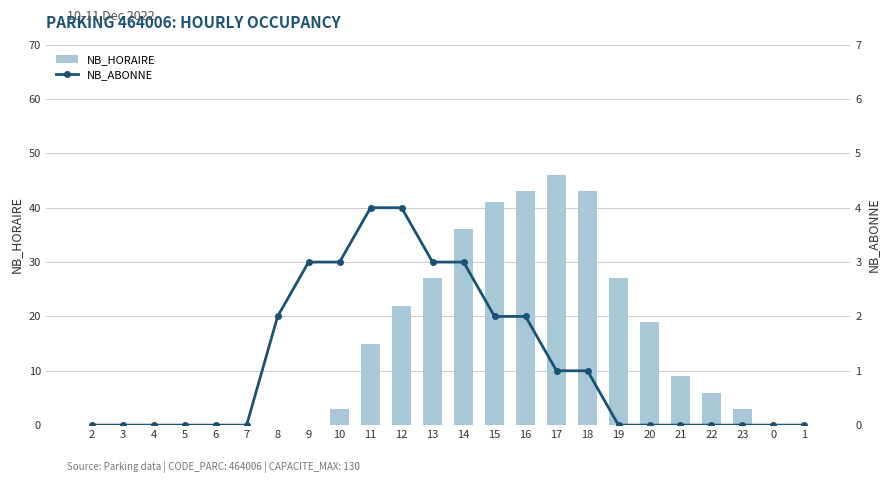

Which series has the widest spread of values?

NB_HORAIRE (hourly count)